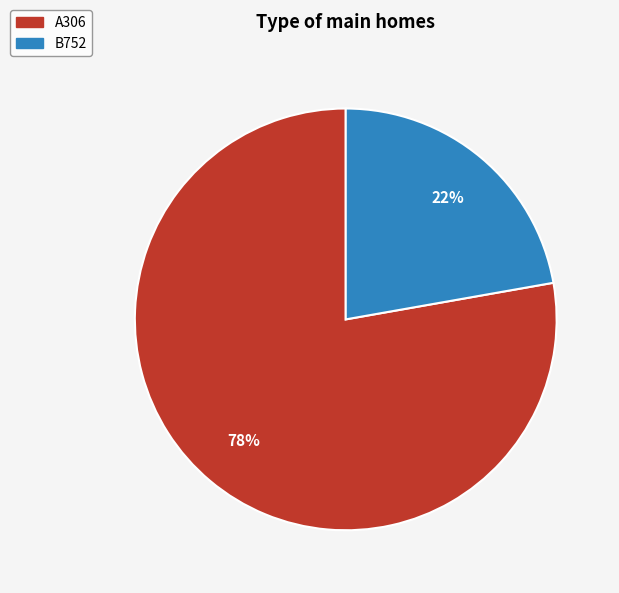

To the nearest percent, what is the difference between the B752 and A306 slice percentages?

56%